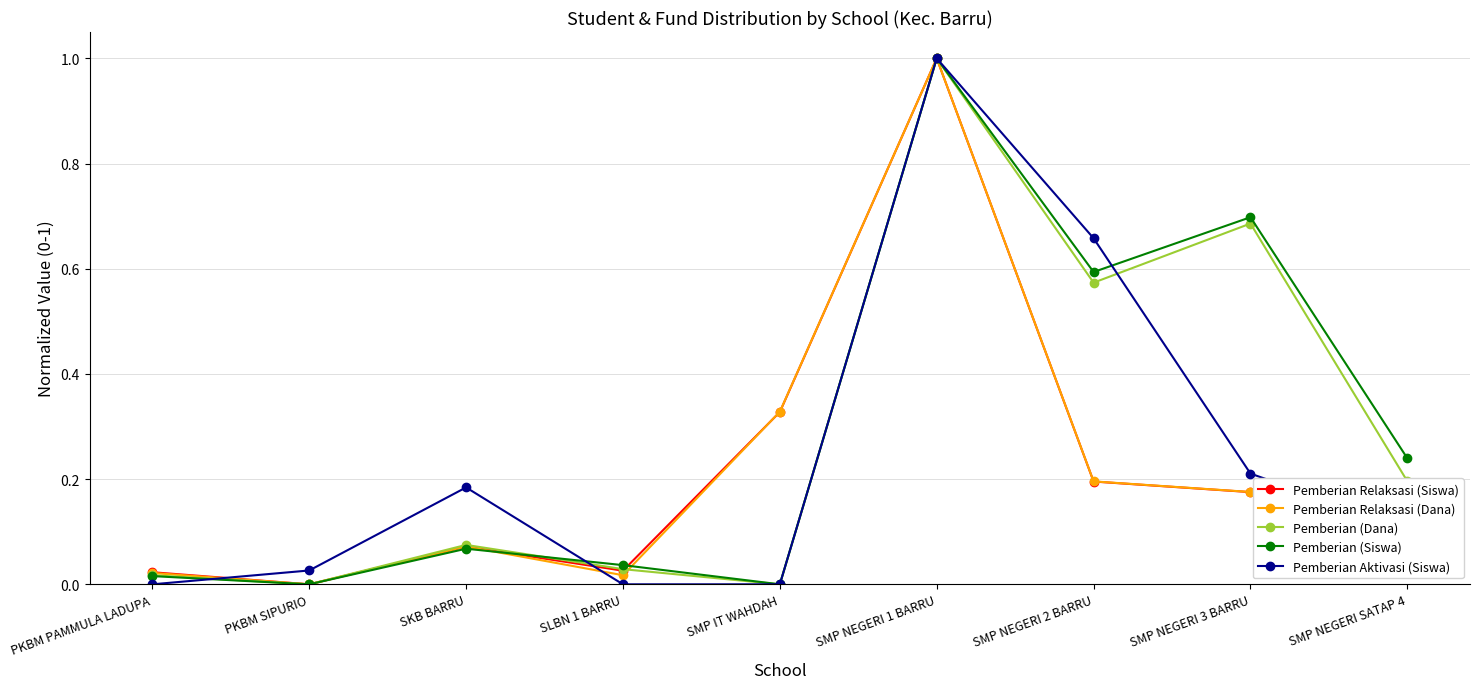

How many interior local peaks does the Pemberian (Siswa) series have?

3